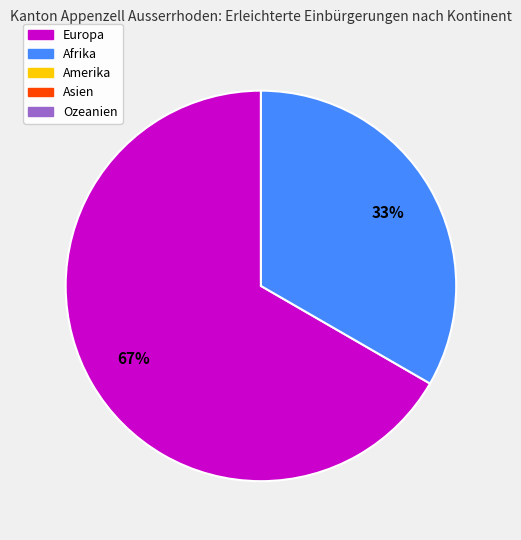

Does any single category account for the majority?

Yes